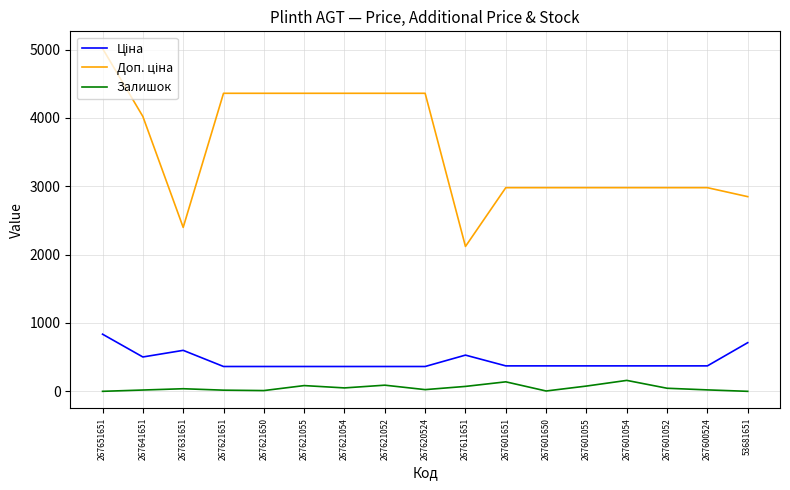

What is the maximum value shown in the chart?

5015.6